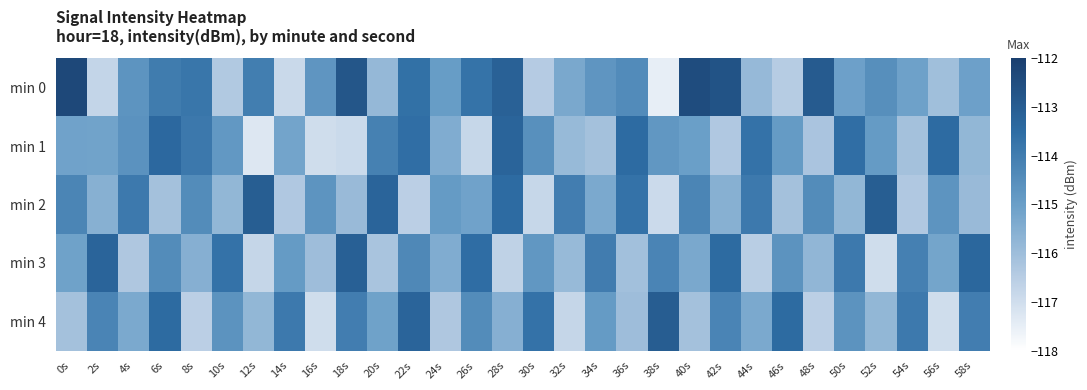

What is the difference between the highest and lowest values at 32s?

2.8